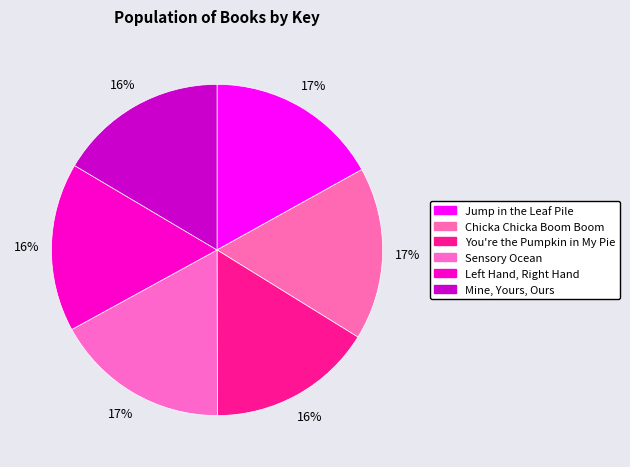

Does any single category account for the majority?

No